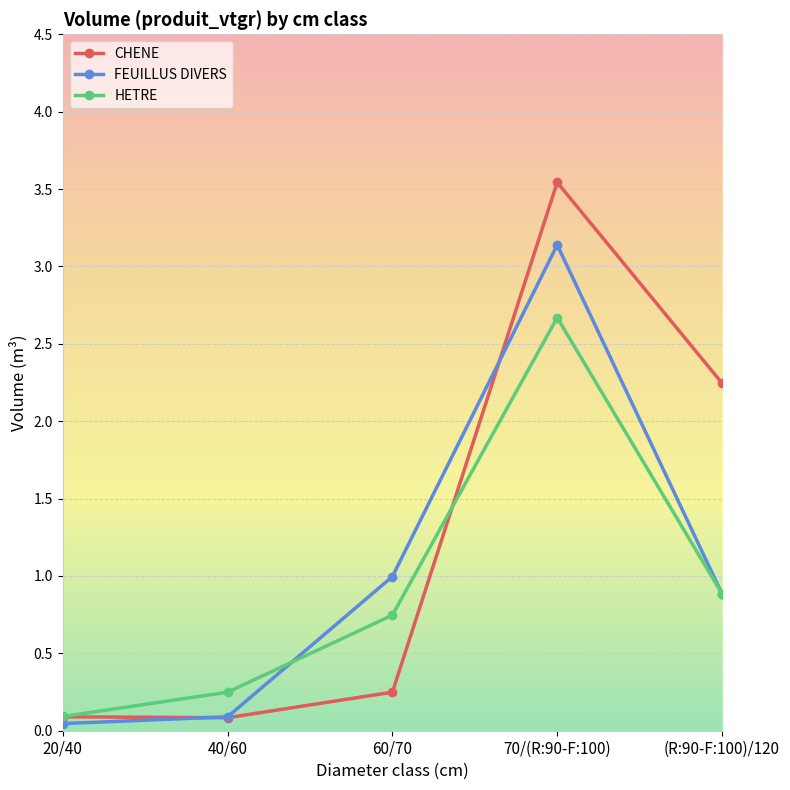

What is the difference between the second highest and minimum values in the HETRE series?

0.8